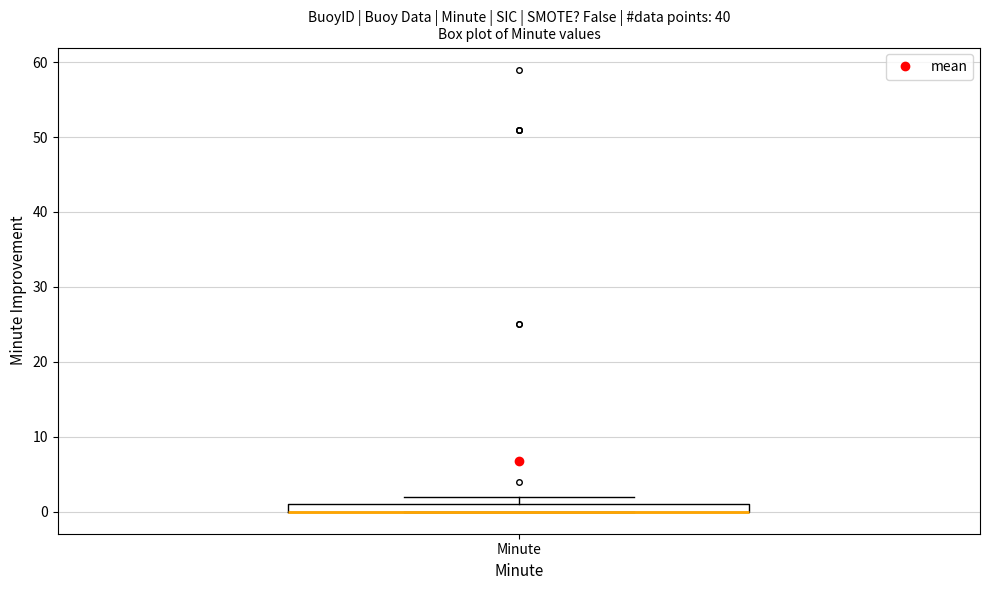

Where is the lower edge of the box for Minute on the y-axis? The values are not printed on the chart, so give them approximately, as read against the axis.

0